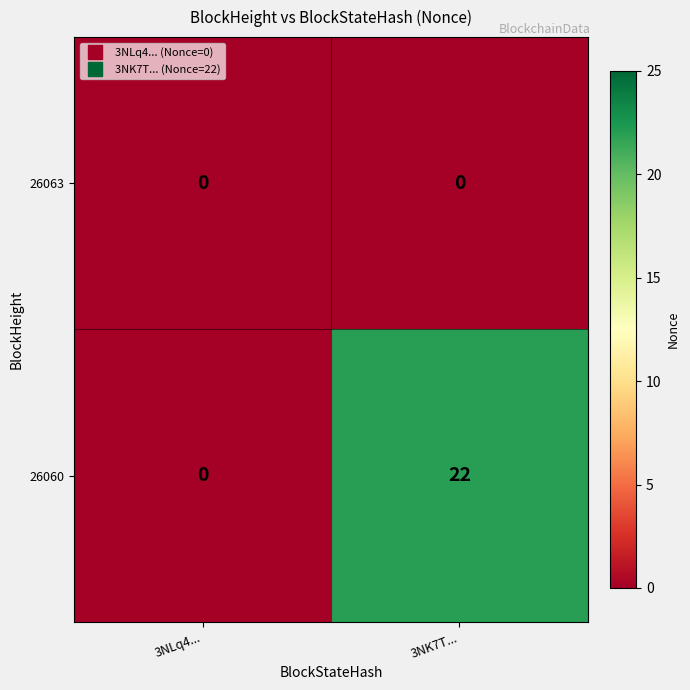

Which series has the widest spread of values?

26060